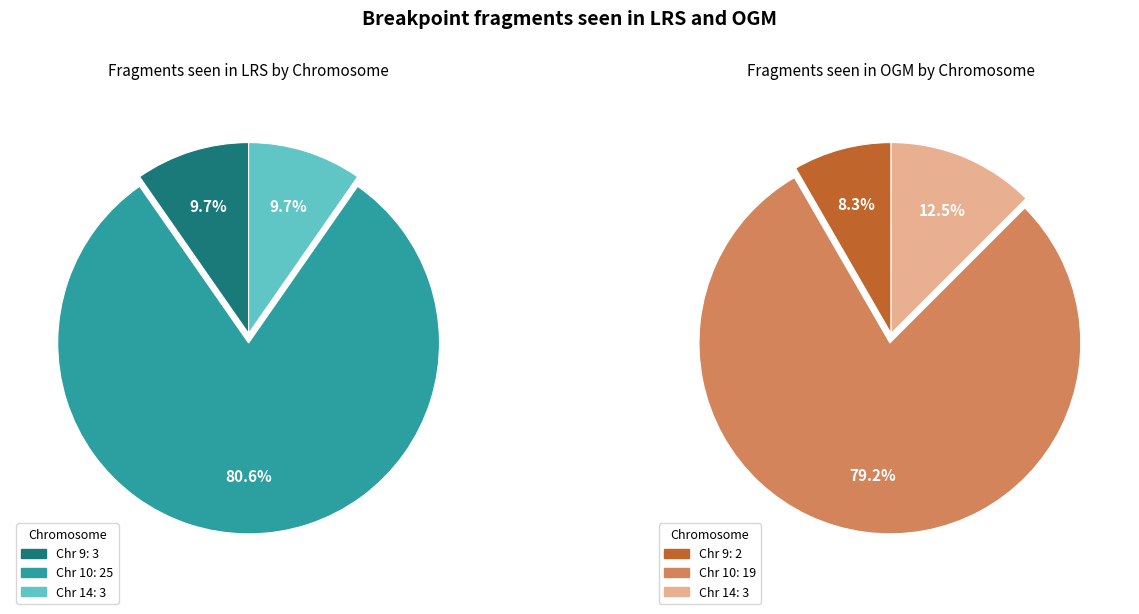

Is it true that 9 is 1% of the pie?

False